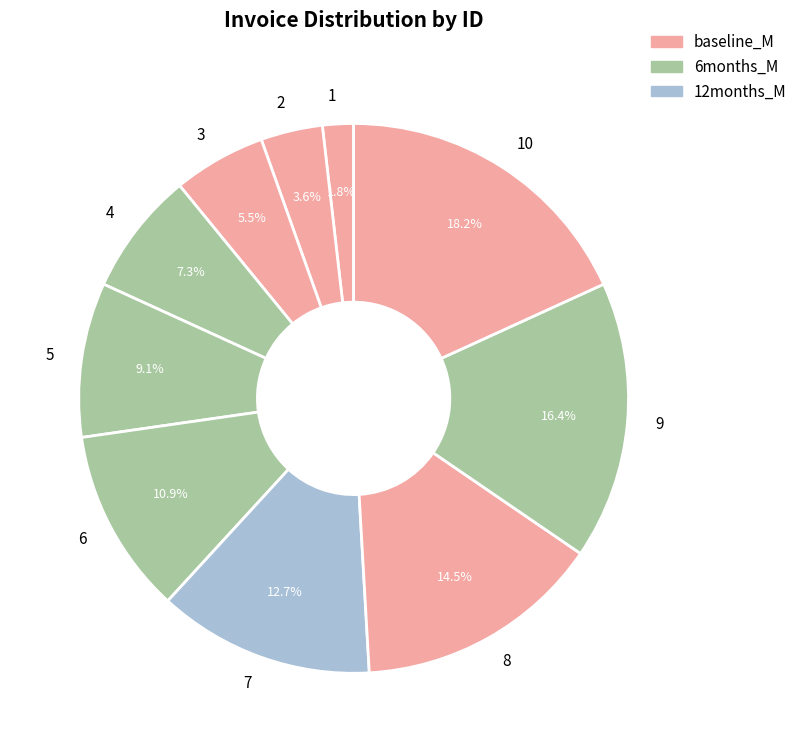

How much of the chart is everything except 9?

83.6%